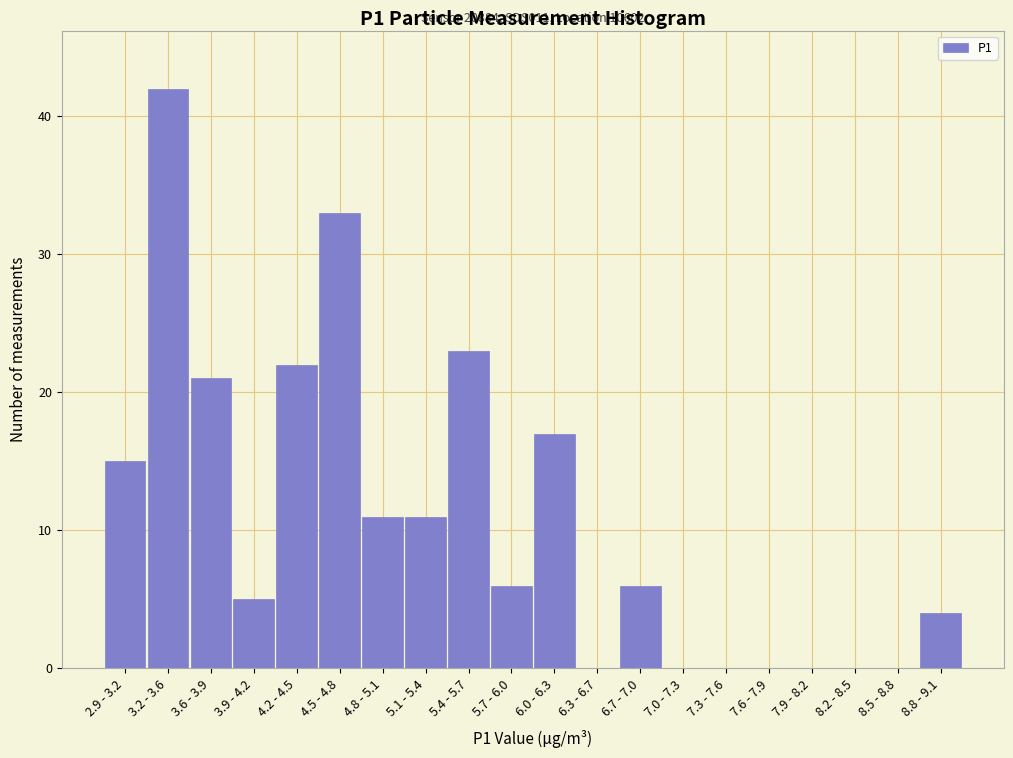

Reading right to left, list all the values displayed in this chart.

8.8 - 9.1=4	8.5 - 8.8=0	8.2 - 8.5=0	7.9 - 8.2=0	7.6 - 7.9=0	7.3 - 7.6=0	7.0 - 7.3=0	6.7 - 7.0=6	6.3 - 6.7=0	6.0 - 6.3=17	5.7 - 6.0=6	5.4 - 5.7=23	5.1 - 5.4=11	4.8 - 5.1=11	4.5 - 4.8=33	4.2 - 4.5=22	3.9 - 4.2=5	3.6 - 3.9=21	3.2 - 3.6=42	2.9 - 3.2=15